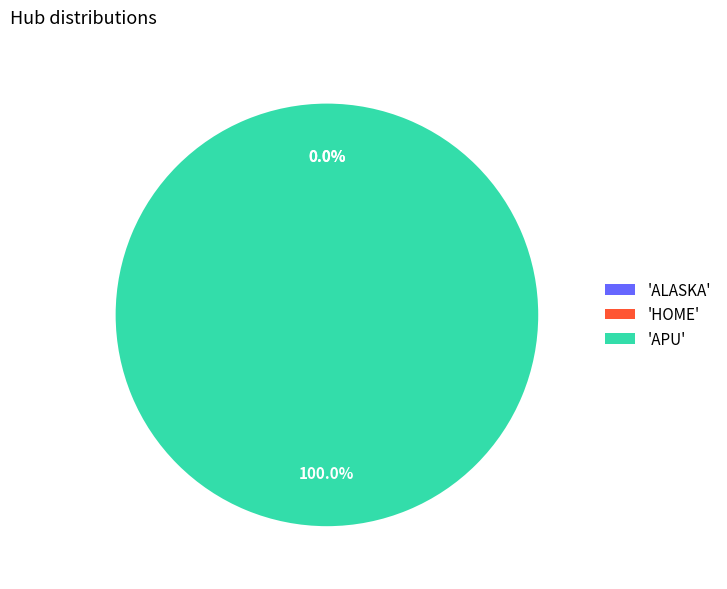

Is ALASKA the majority of the pie?

No